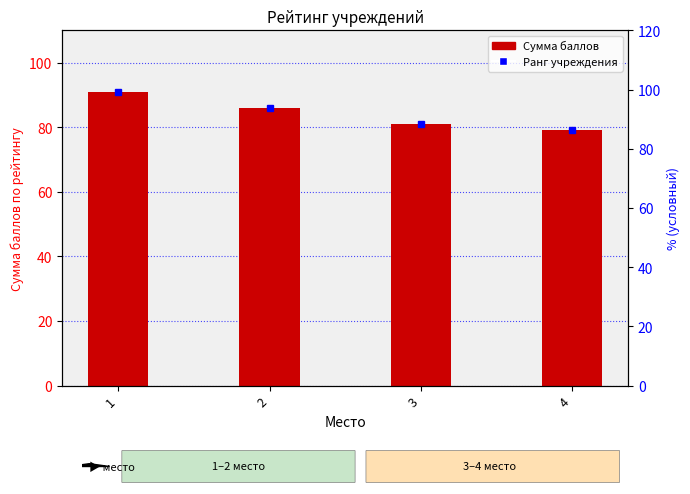

The chart shows a value of 79 at 4. True or false?

True